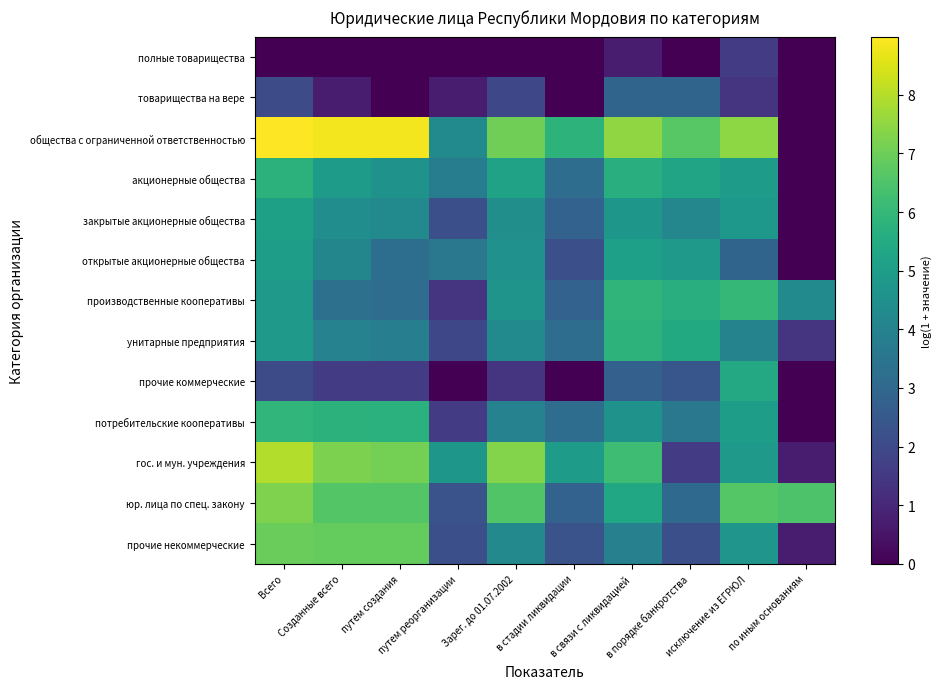

At how many categories does at least one series exceed 7?

6